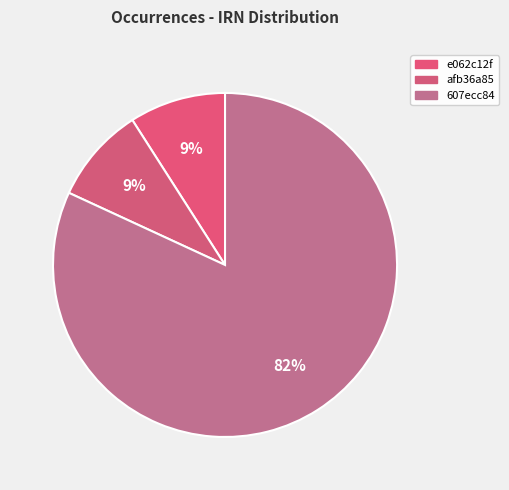

How many segments does this pie chart have?

3